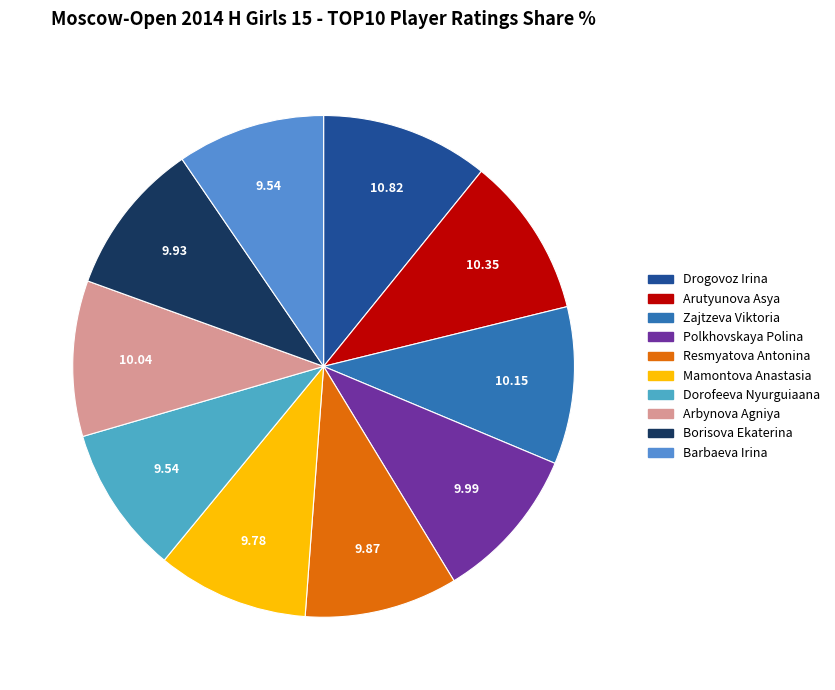

To the nearest percent, what percentage of the pie is Dorofeeva Nyurguiaana?

10%